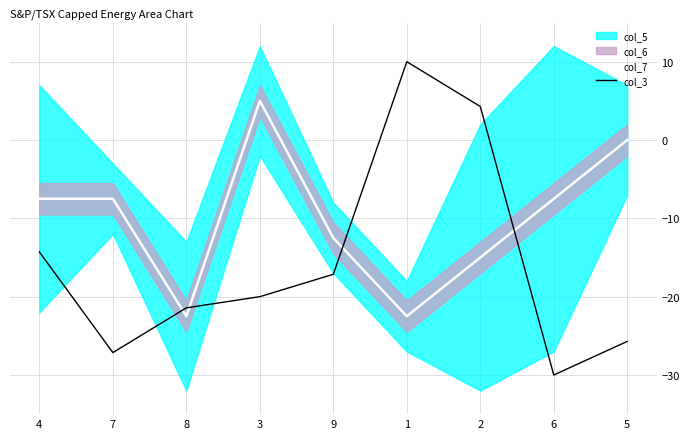

What is the difference between the maximum and minimum values in the col_7 series?

27.5